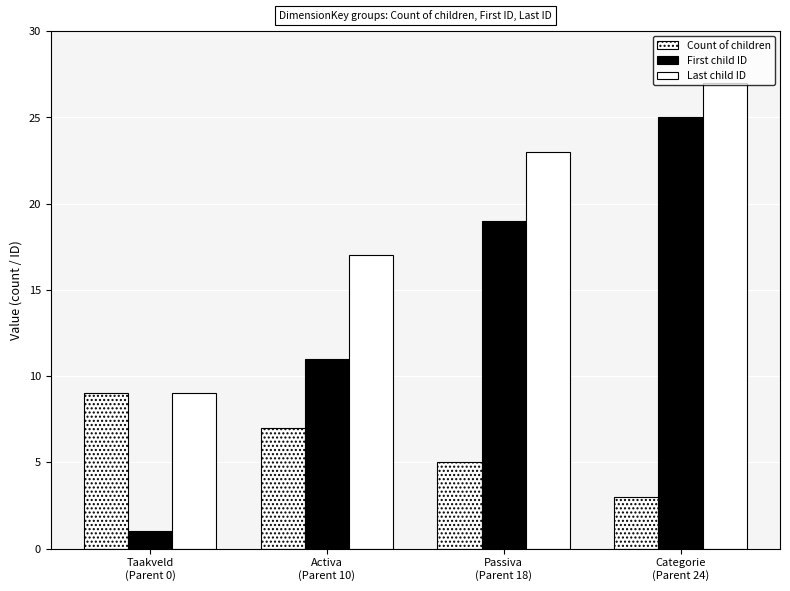

What is the label of the 1st bar from the right?

Categorie
(Parent 24)